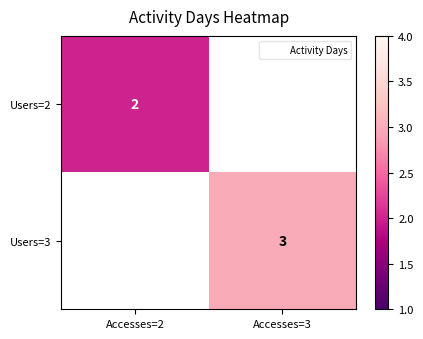

At how many categories does at least one series exceed 2?

1